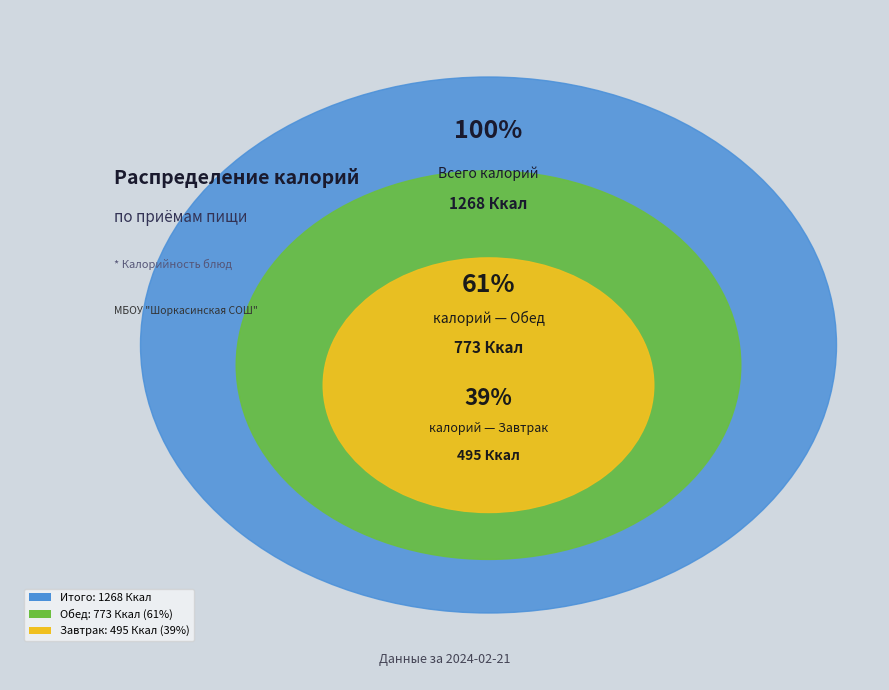

Which category accounts for the majority?

Обед